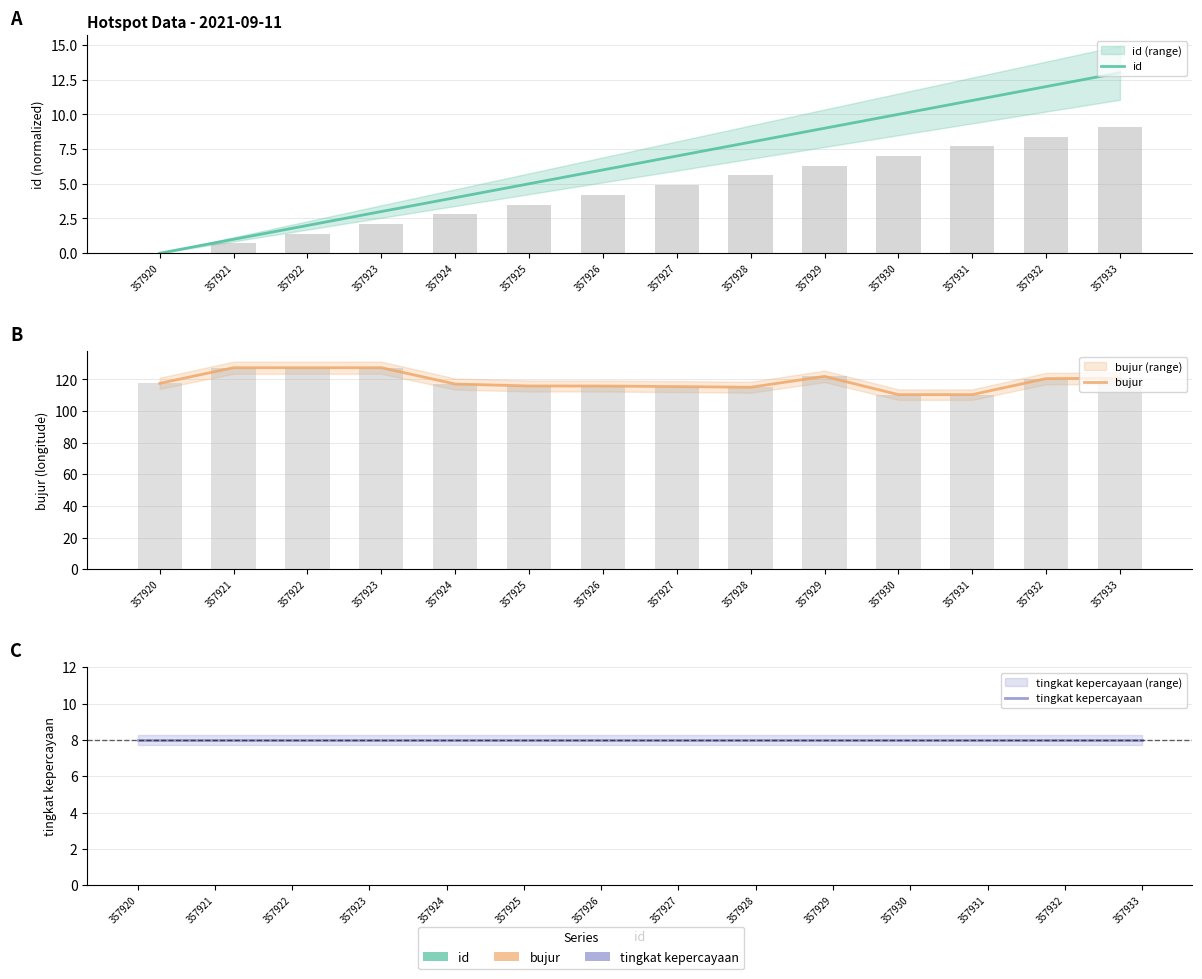

Which series changed the most between 357921 and 357931?

bujur